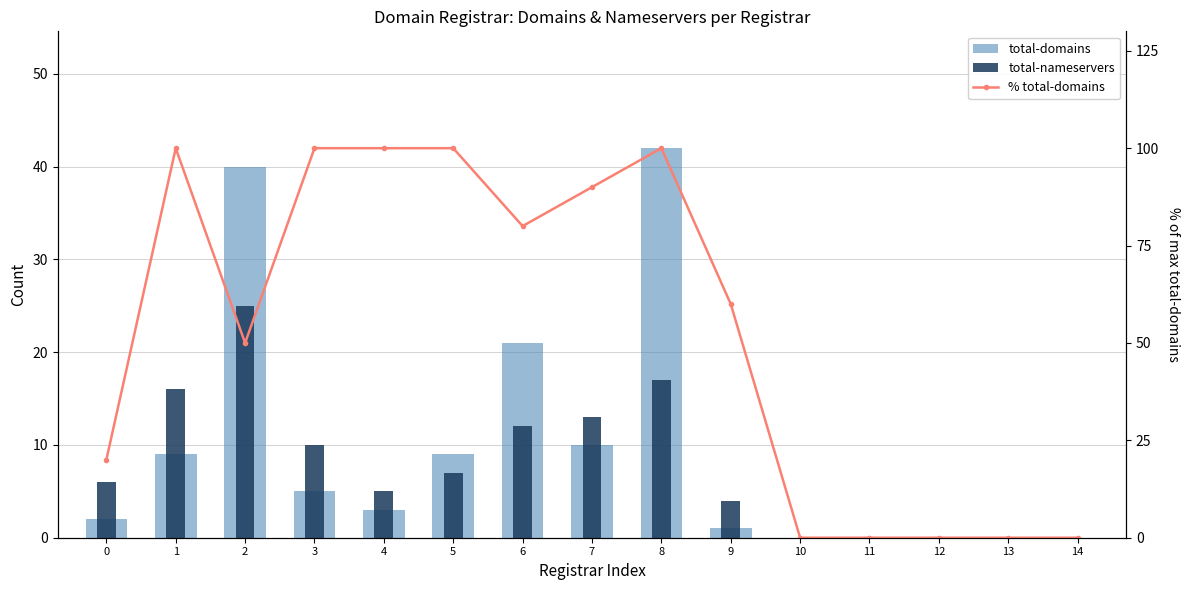

What is the difference between the maximum and minimum values in the % total-domains series?

100